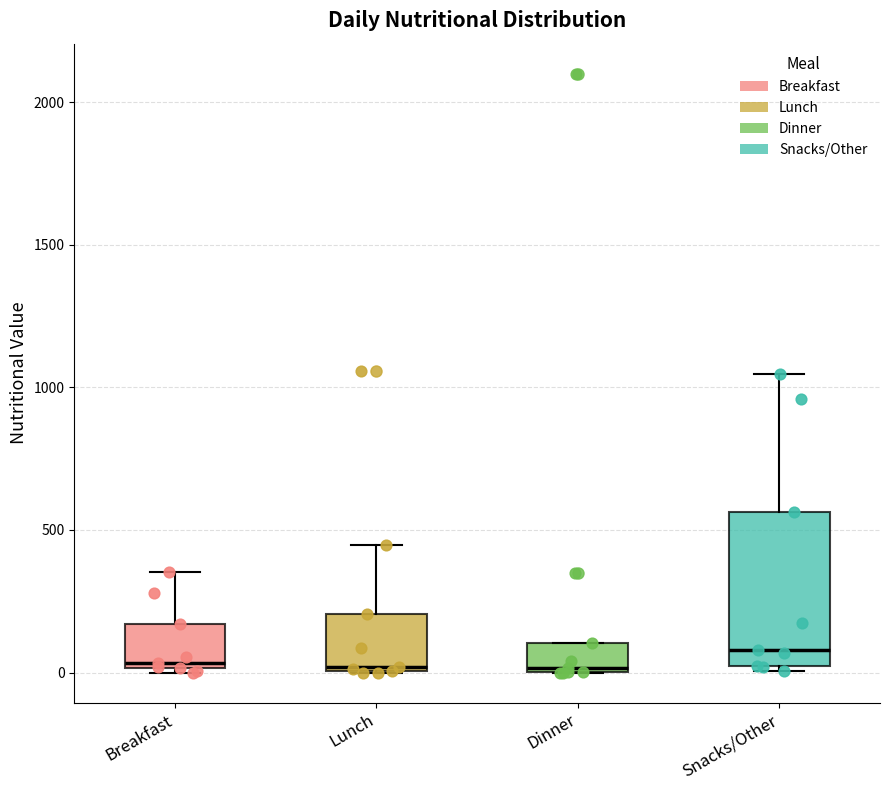

Which box is the tallest, from its lower edge to its upper edge?

Snacks/Other